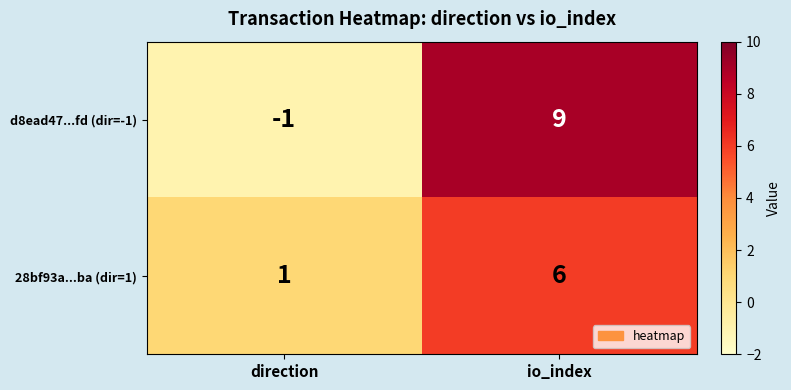

List the series in order of their peak value, lowest first.

28bf93a...ba (dir=1), d8ead47...fd (dir=-1)